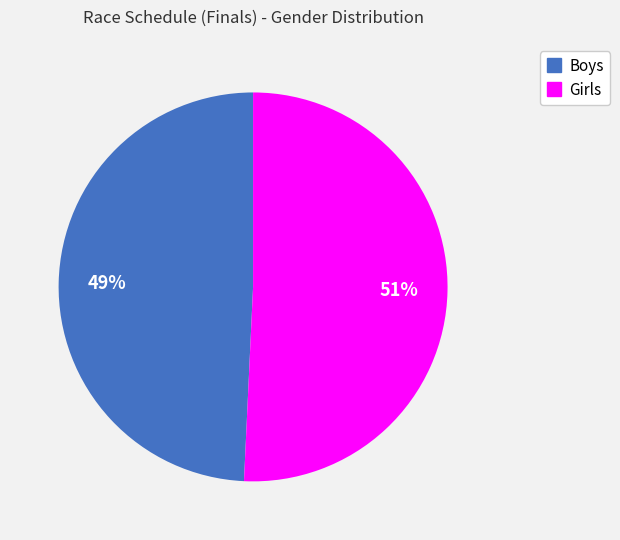

The Boys slice represents 63% of the pie. True or false?

False